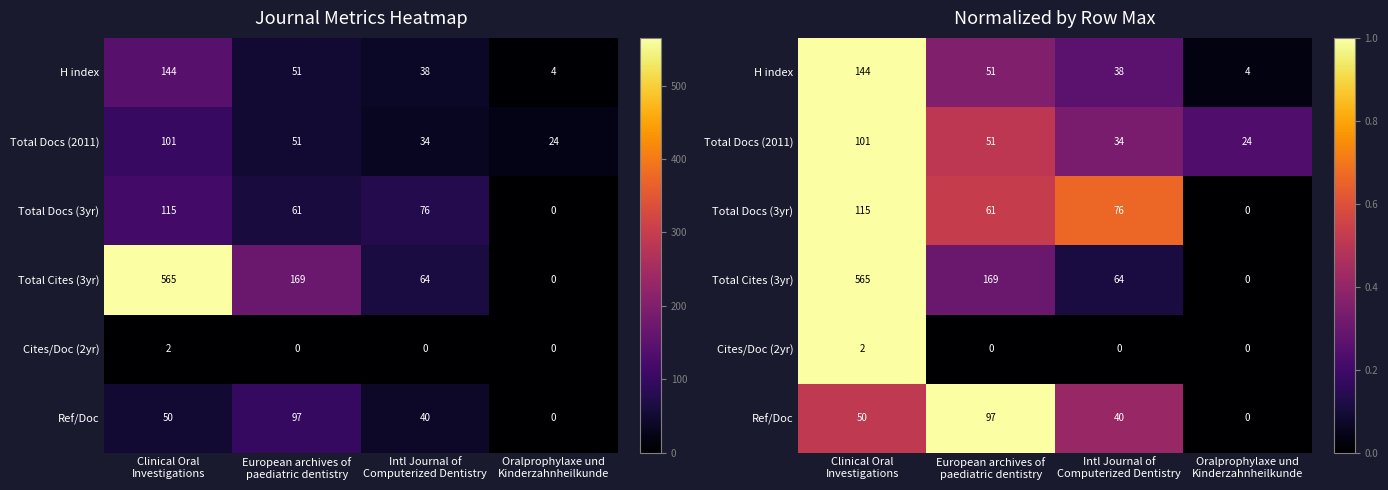

Read the Ref/Doc value at European archives of paediatric dentistry.

1.0